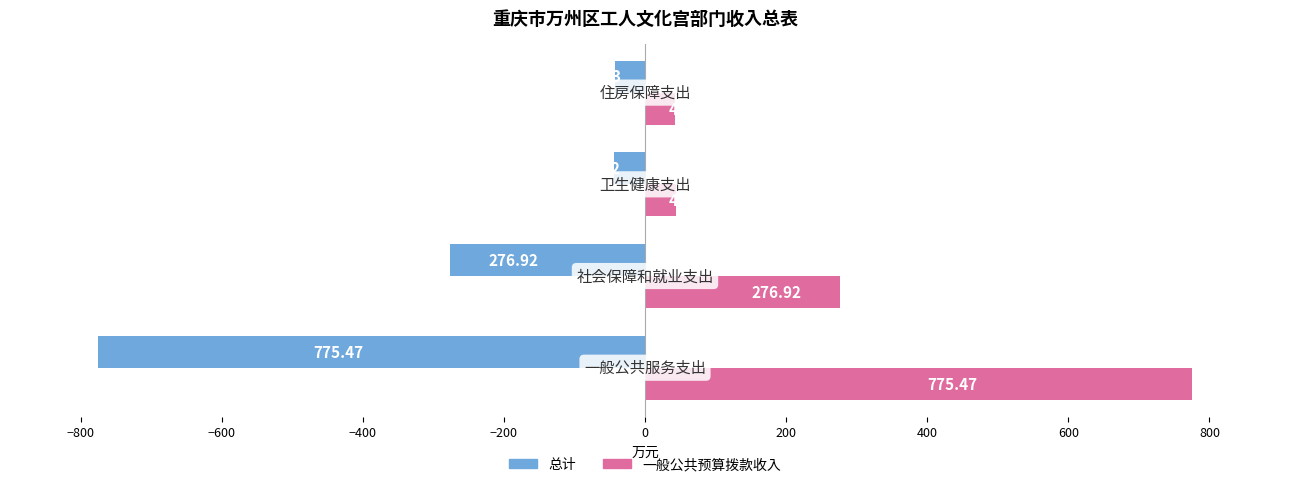

List the series in order of their overall mean, lowest first.

总计, 一般公共预算拨款收入